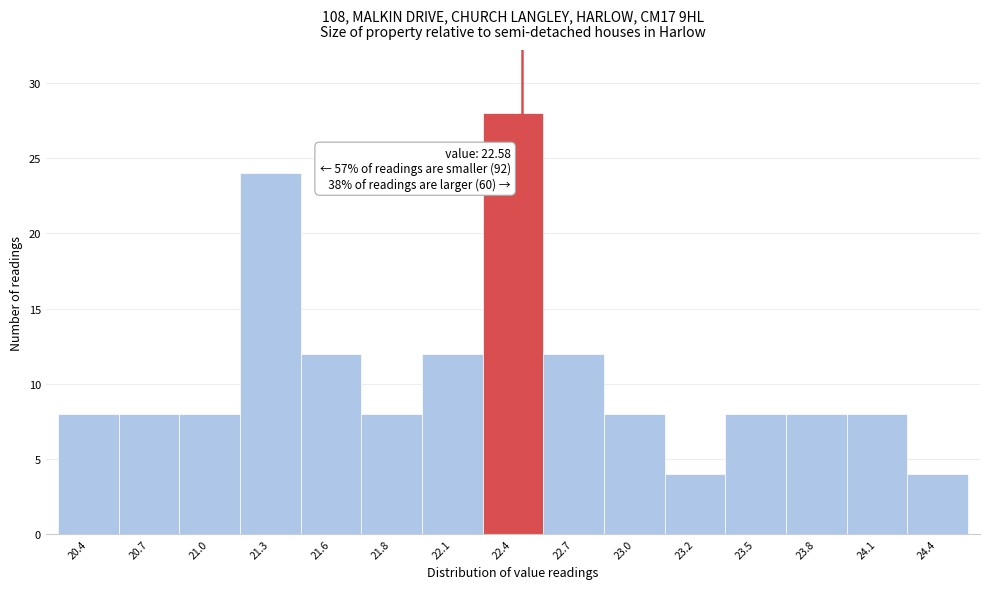

Reading right to left, list all the values displayed in this chart.

4	8	8	8	4	8	12	28	12	8	12	24	8	8	8